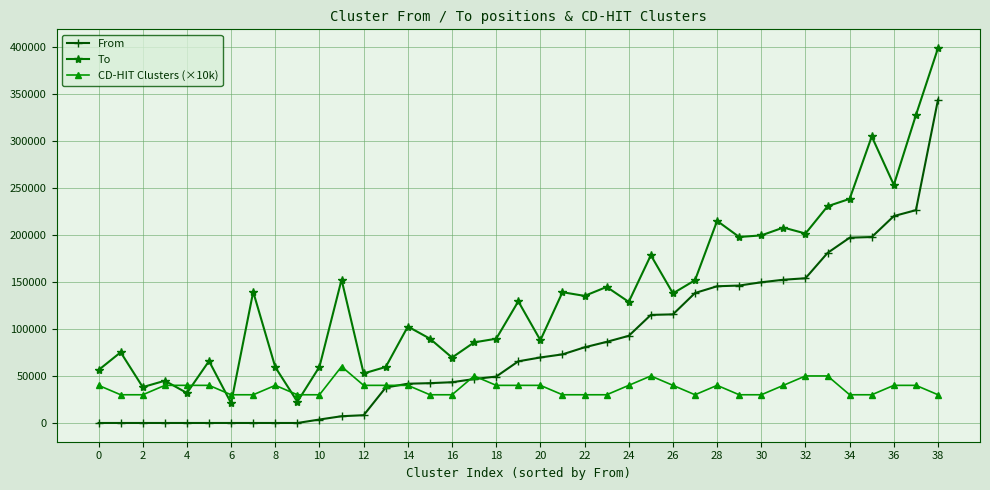

At how many categories does at least one series exceed 185541?

11